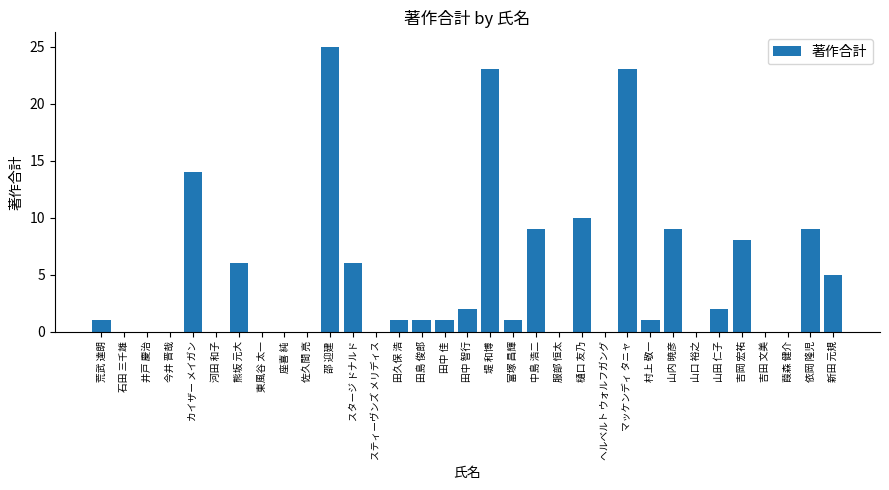

Which category has the highest value across all series?

邵 迎建